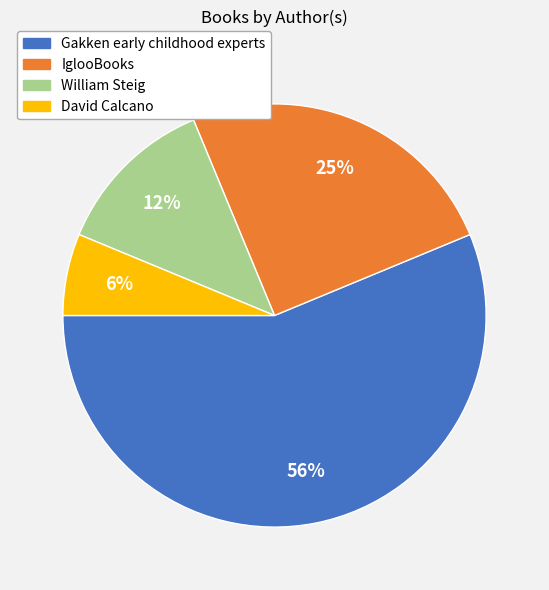

Rank the categories by value from highest to lowest.

Gakken early childhood experts, IglooBooks, William Steig, David Calcano